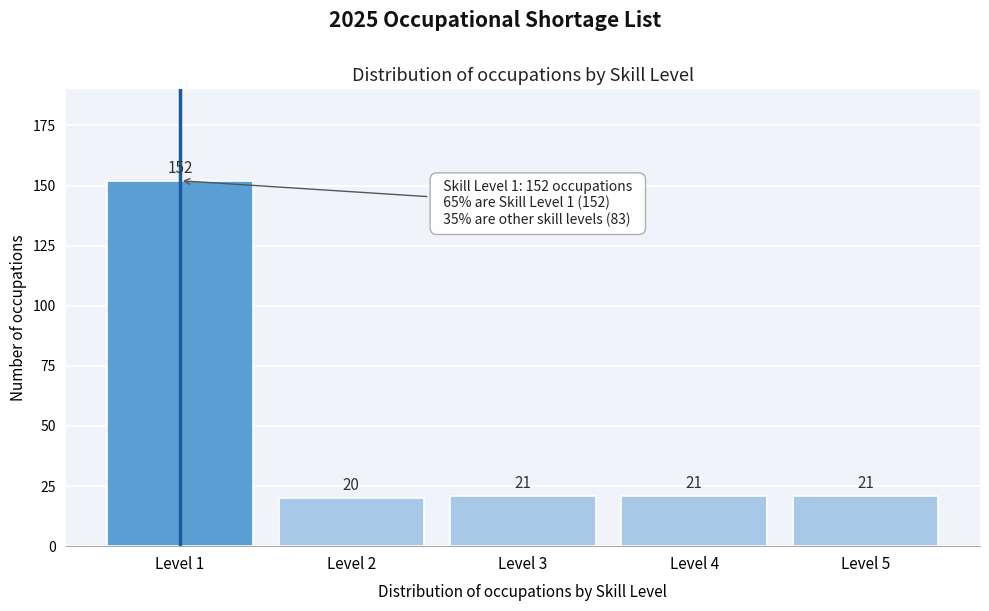

Reading right to left, list all the values displayed in this chart.

Level 5=21	Level 4=21	Level 3=21	Level 2=20	Level 1=152